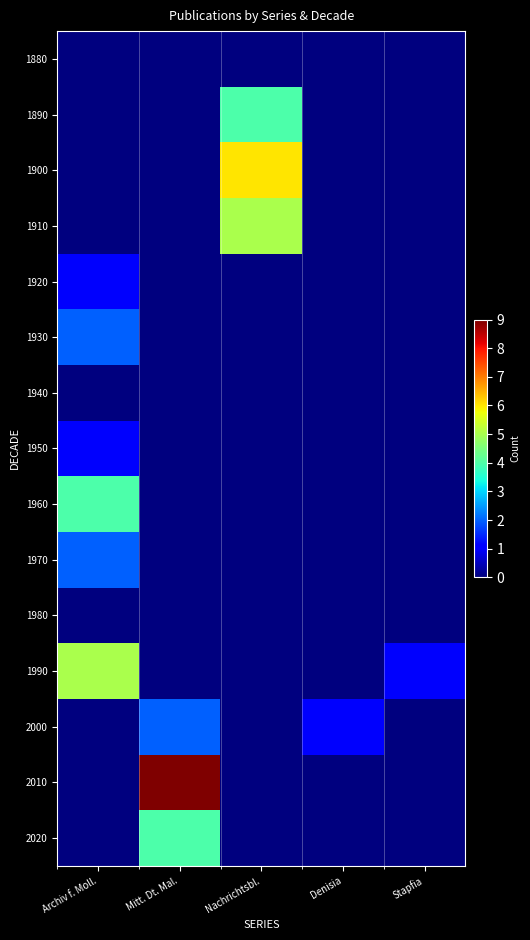

At Stapfia, list the series in order from largest to smallest.

1990, 1880, 1890, 1900, 1910, 1920, 1930, 1940, 1950, 1960, 1970, 1980, 2000, 2010, 2020